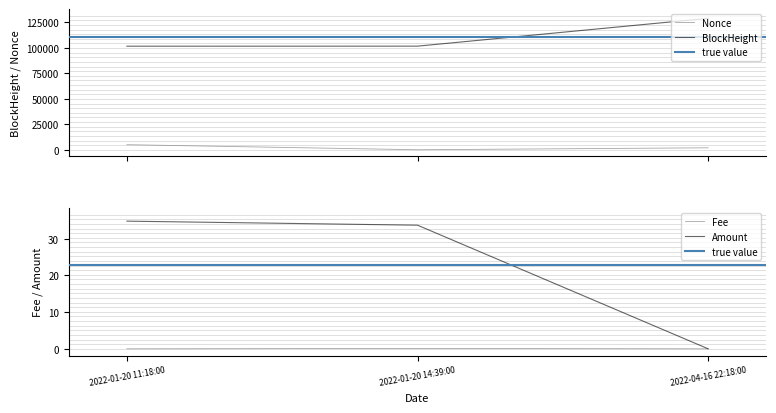

True or false: Nonce has a value of 4961.0 at 2022-01-20 11:18:00.

True